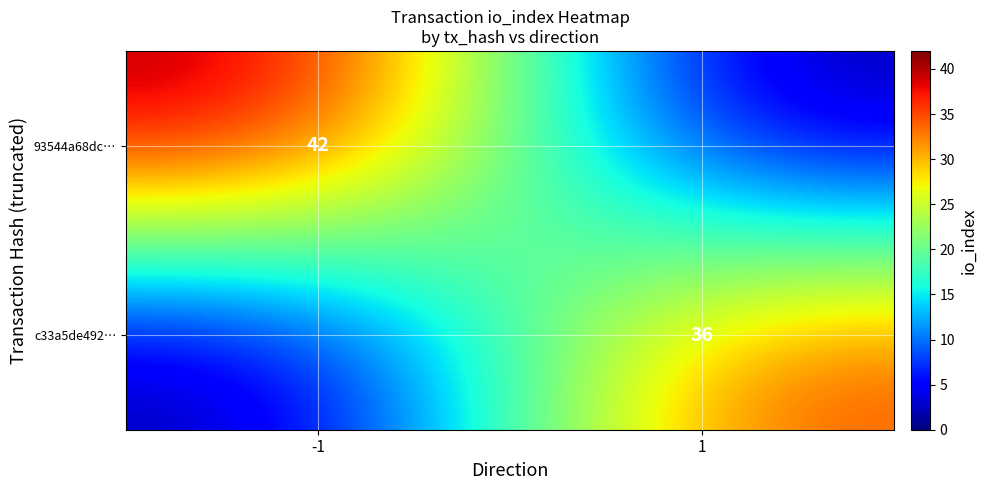

True or false: c33a5de492… has a value of 36 at 1.

True